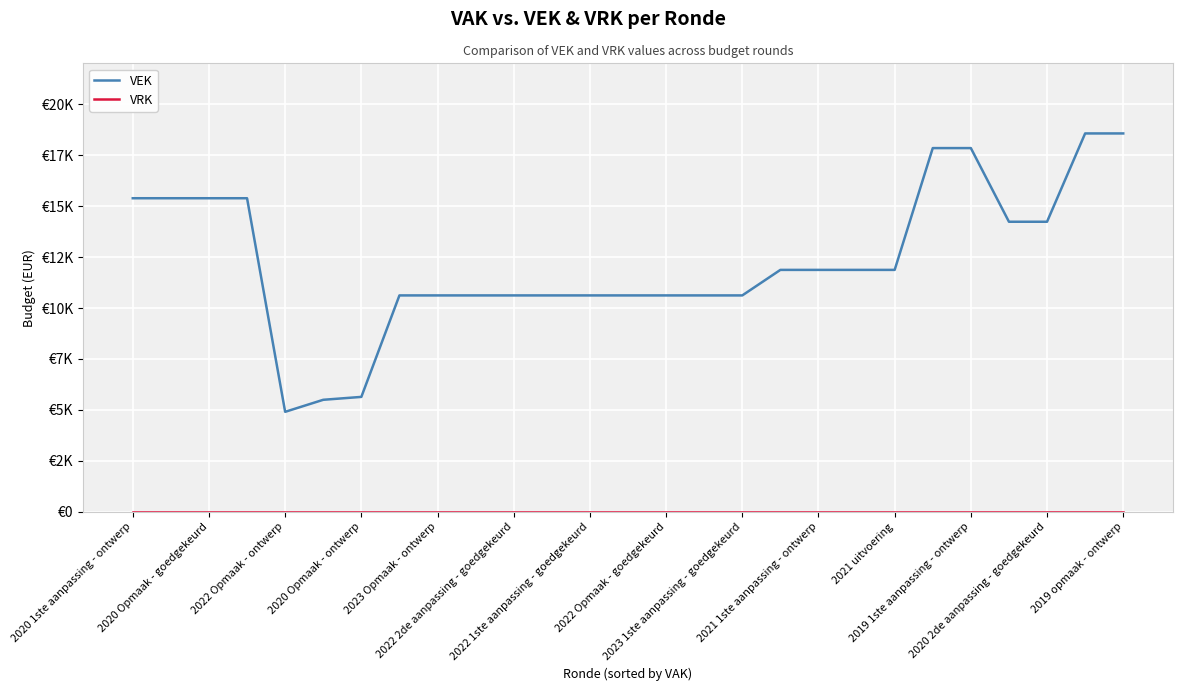

Does the chart have visible grid lines?

Yes